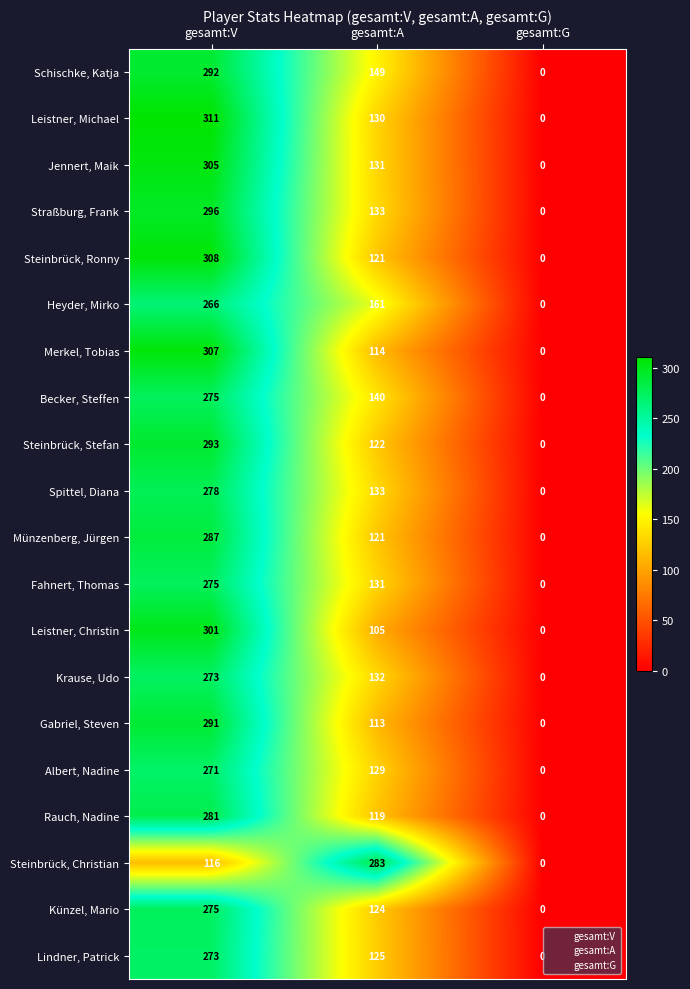

What is the difference between the second highest and minimum values in the Spittel, Diana series?

133